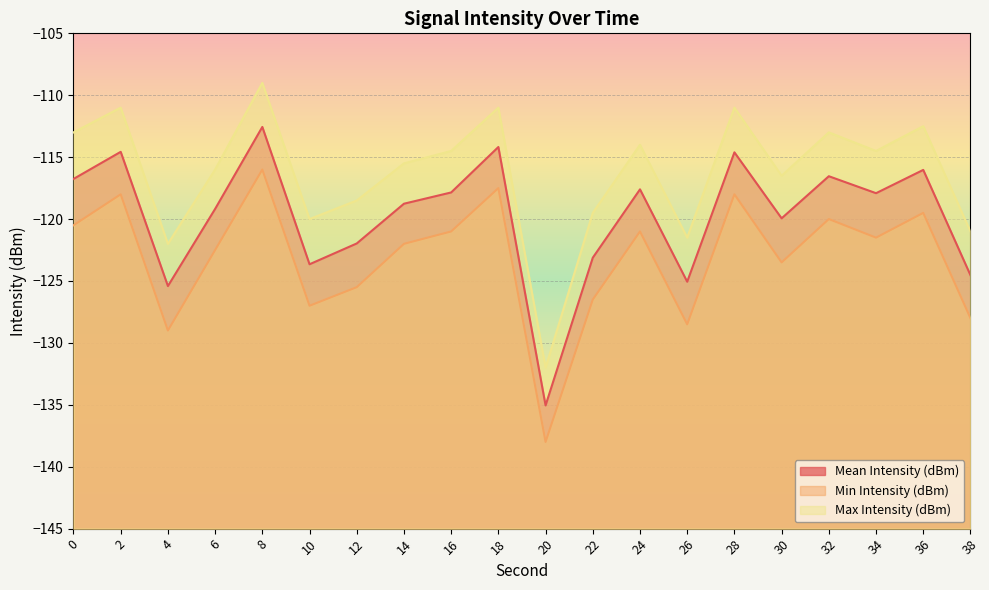

Where is the first local maximum for Min Intensity (dBm)?

2